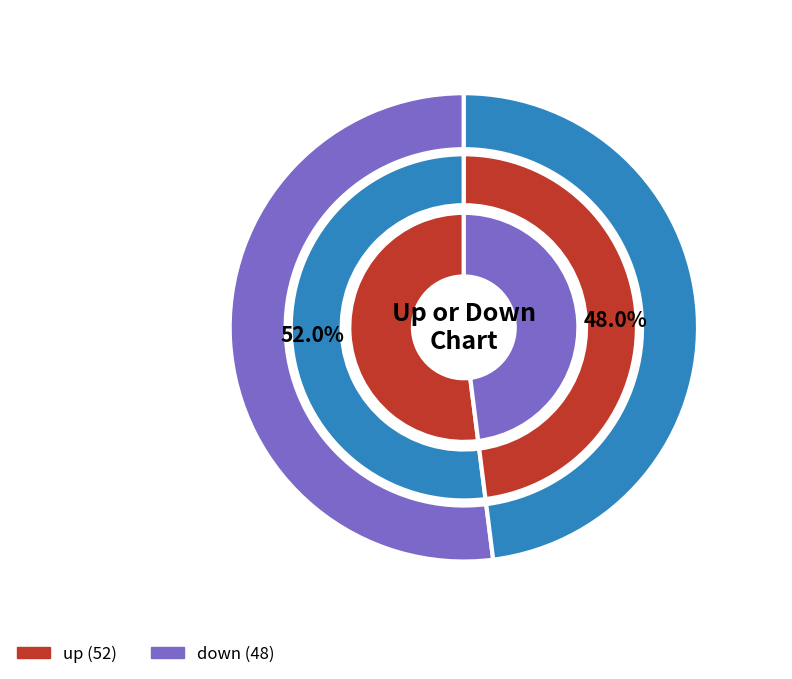

Count the number of slices in the pie.

2